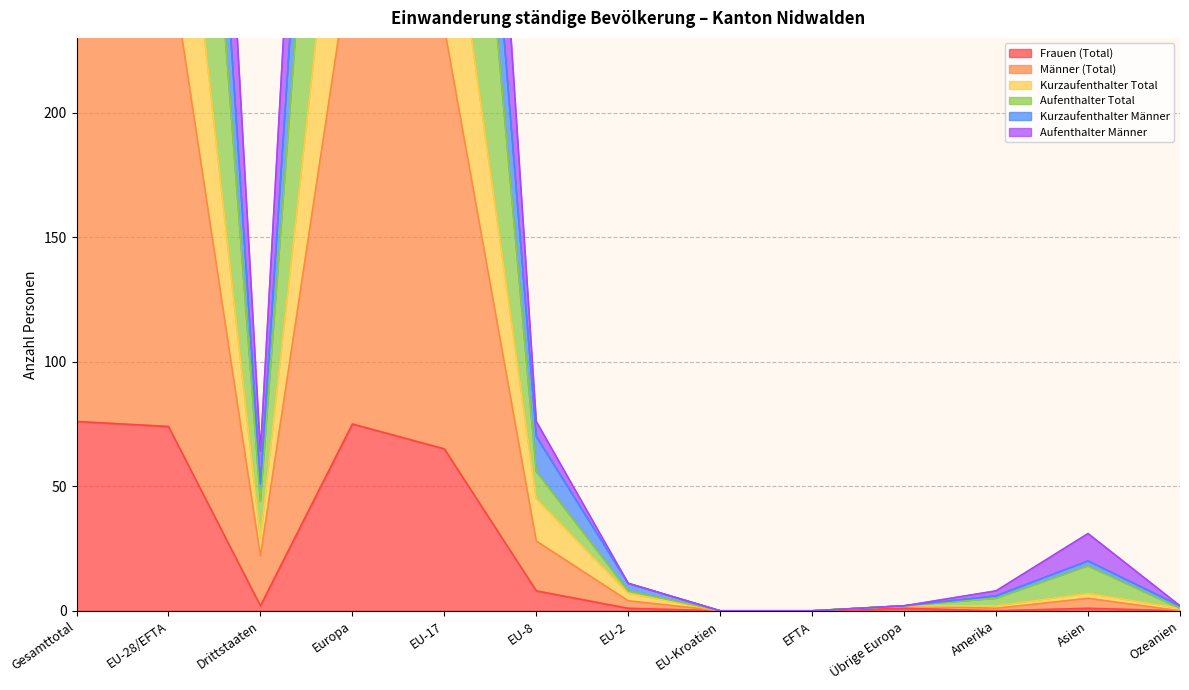

At which category does the chart reach its minimum across all series?

EU-Kroatien